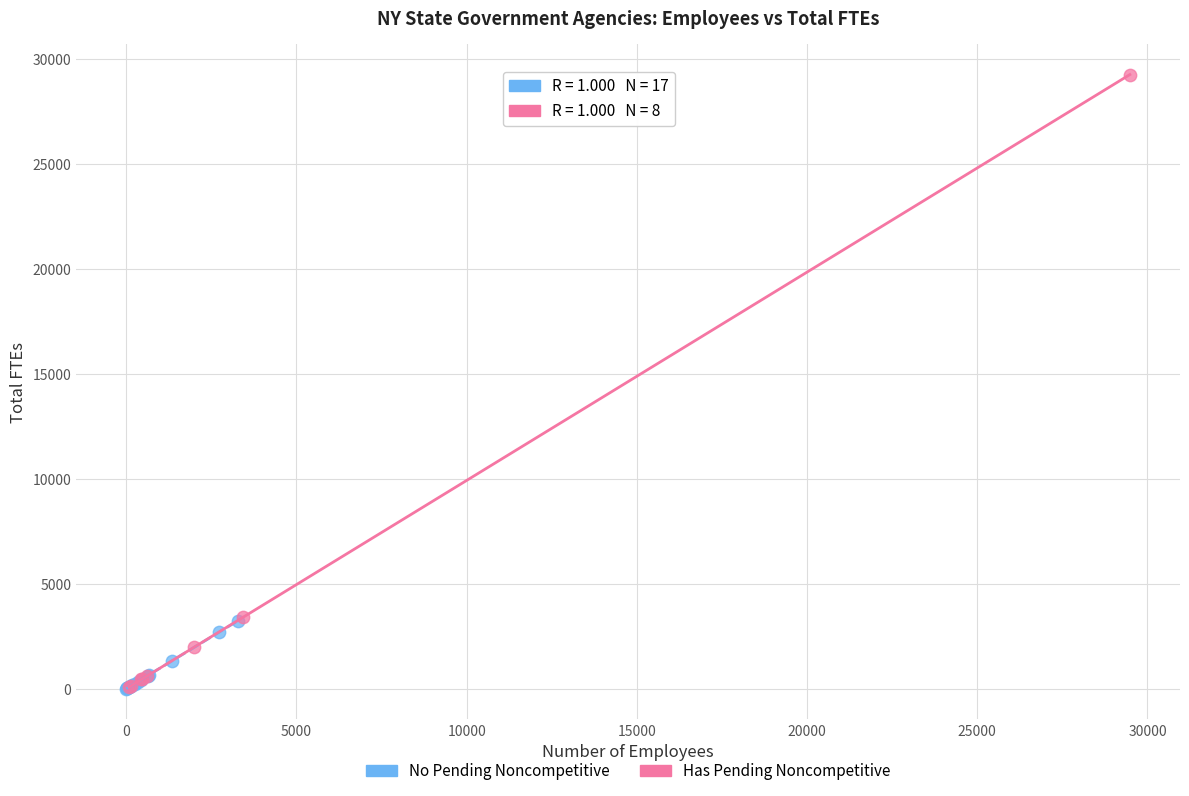

Which series has the widest spread of Y values?

Has Pending Noncompetitive